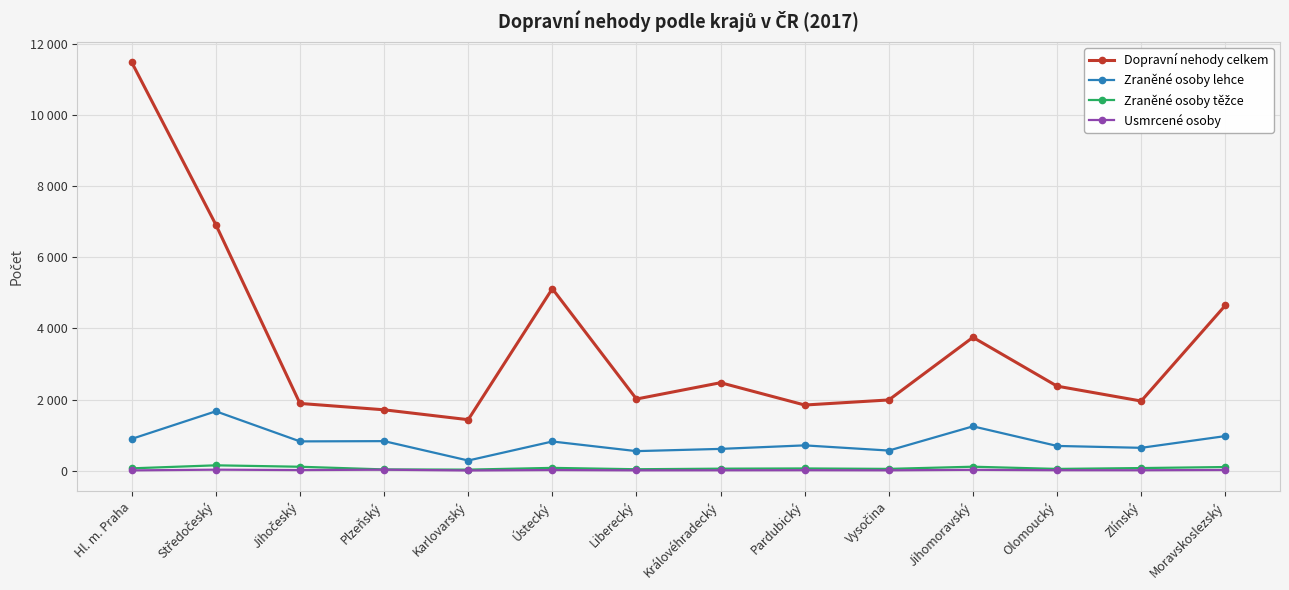

The value of Dopravní nehody celkem at Vysočina is 3445. True or false?

False